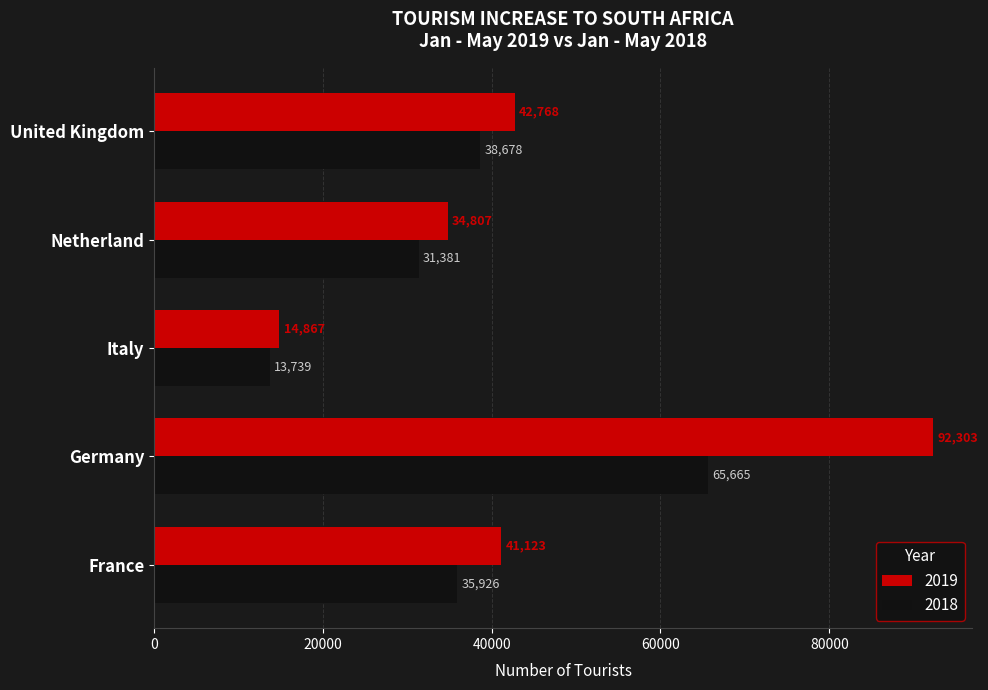

Read the 2018 value at Italy.

13739